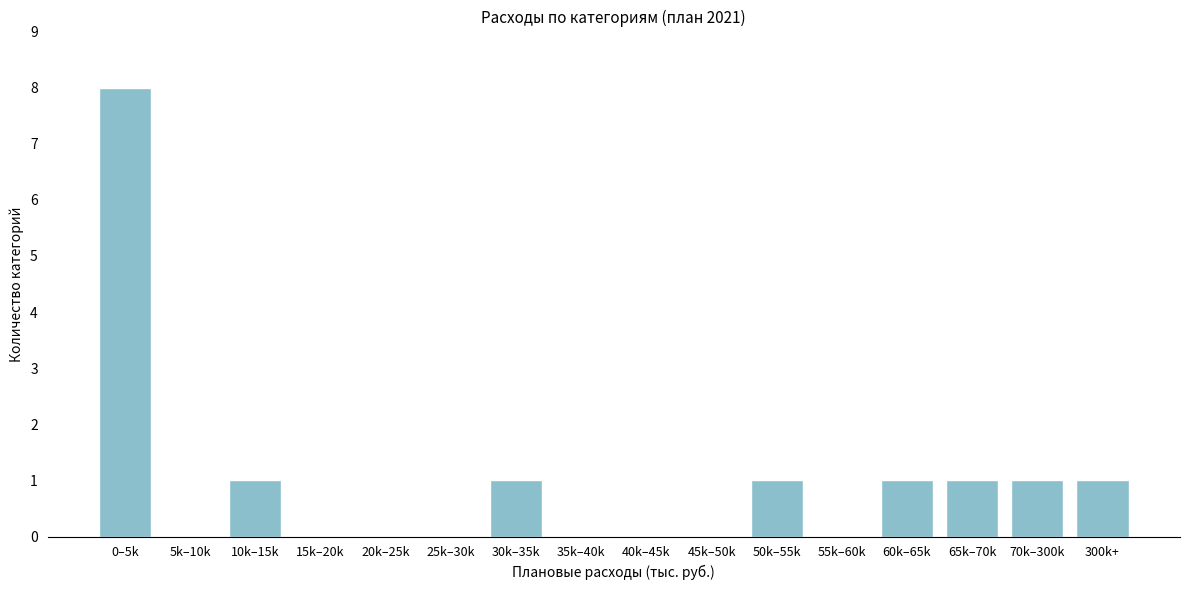

Reading left to right, what are all the values shown in this chart?

0–5k=8	5k–10k=0	10k–15k=1	15k–20k=0	20k–25k=0	25k–30k=0	30k–35k=1	35k–40k=0	40k–45k=0	45k–50k=0	50k–55k=1	55k–60k=0	60k–65k=1	65k–70k=1	70k–300k=1	300k+=1